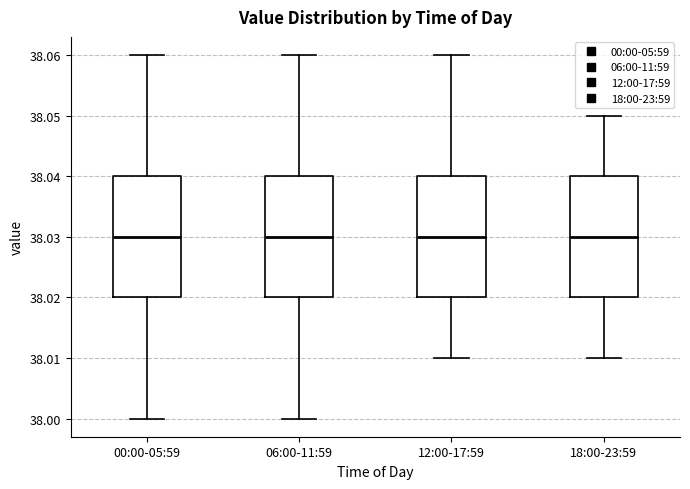

Reading left to right, transcribe this box plot: for each box, give where its median line is, the range the box spans, and where its two whiskers end, as read against the y-axis. The values are not printed on the chart, so give them approximately, as read against the axis.

00:00-05:59: median 38.03, box 38.02 to 38.04, whiskers 38.00 to 38.06
06:00-11:59: median 38.03, box 38.02 to 38.04, whiskers 38.00 to 38.06
12:00-17:59: median 38.03, box 38.02 to 38.04, whiskers 38.01 to 38.06
18:00-23:59: median 38.03, box 38.02 to 38.04, whiskers 38.01 to 38.05